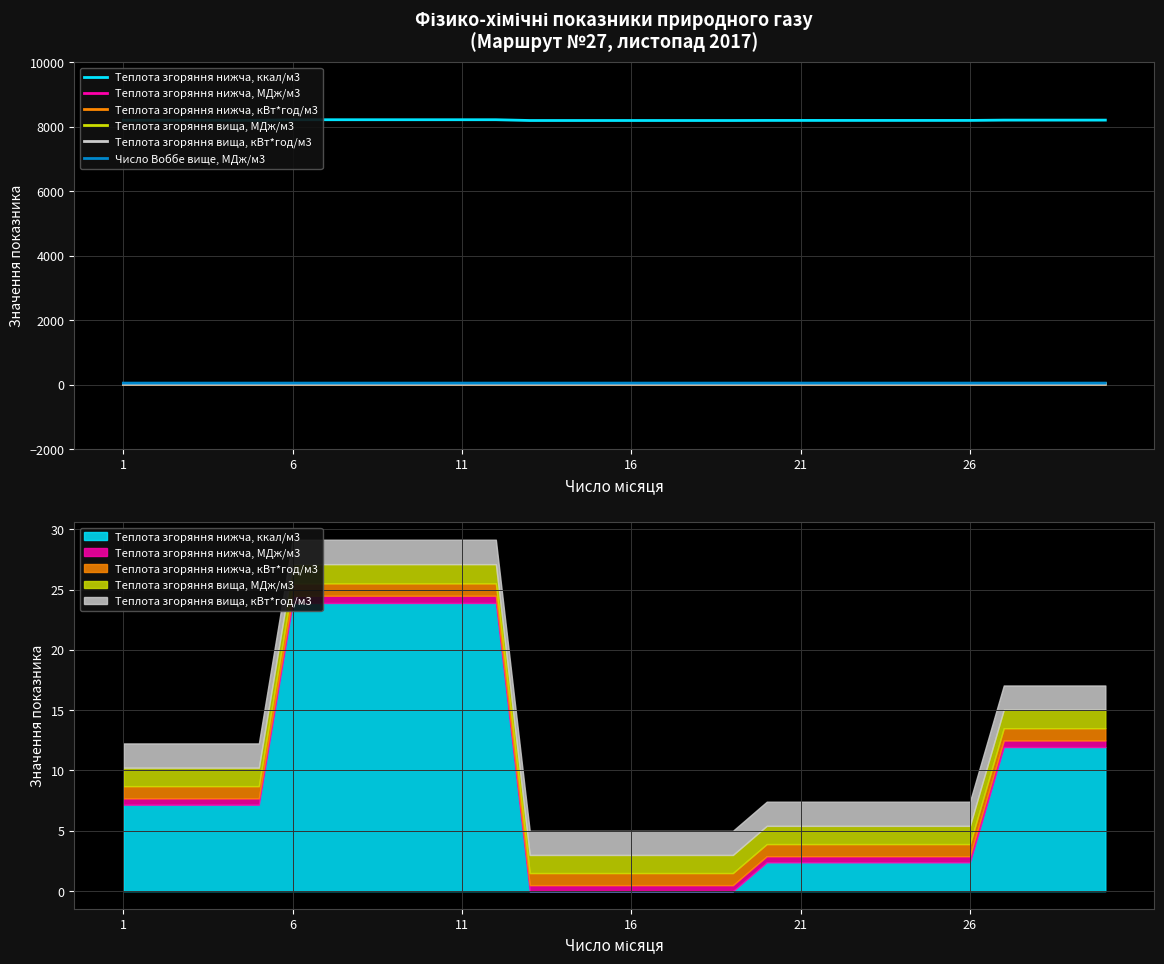

What is the average value of the Теплота згоряння вища, МДж/м3 series?

38.1